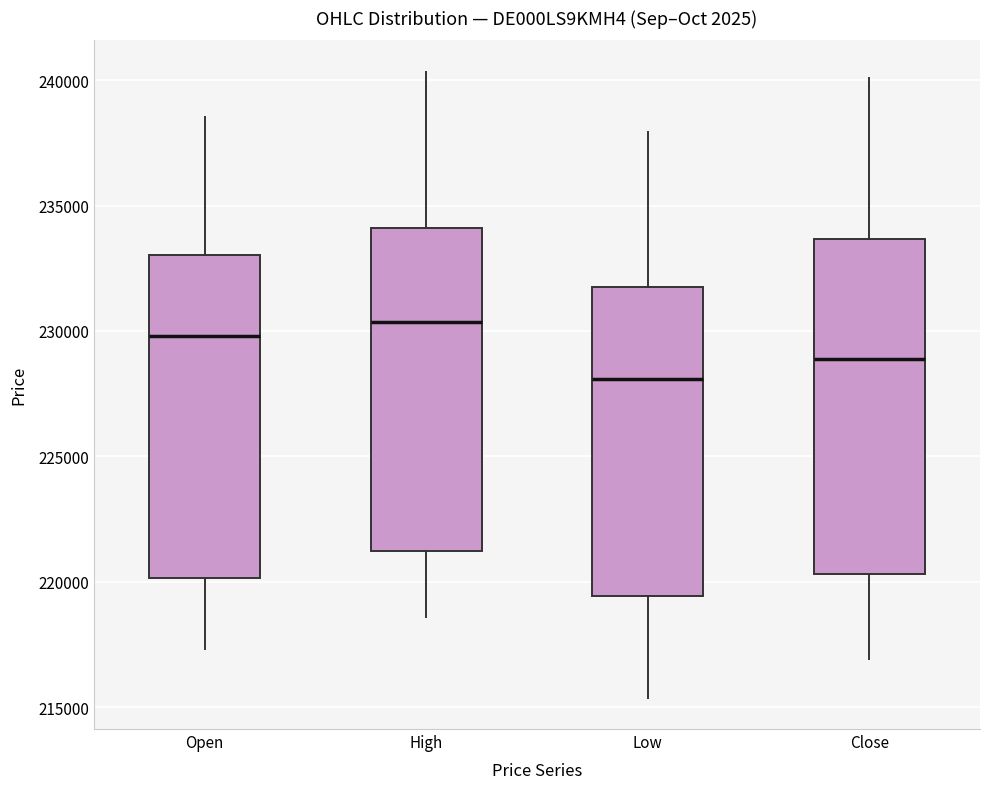

Reading left to right, read every box against the y-axis: the position of its median line, the range the box covers, and the ends of its whiskers. The values are not printed on the chart, so give them approximately, as read against the axis.

Open: median 230000, box 220000 to 233000, whiskers 217500 to 238500
High: median 230500, box 221000 to 234000, whiskers 218500 to 240500
Low: median 228000, box 219500 to 232000, whiskers 215500 to 238000
Close: median 229000, box 220500 to 233500, whiskers 217000 to 240000